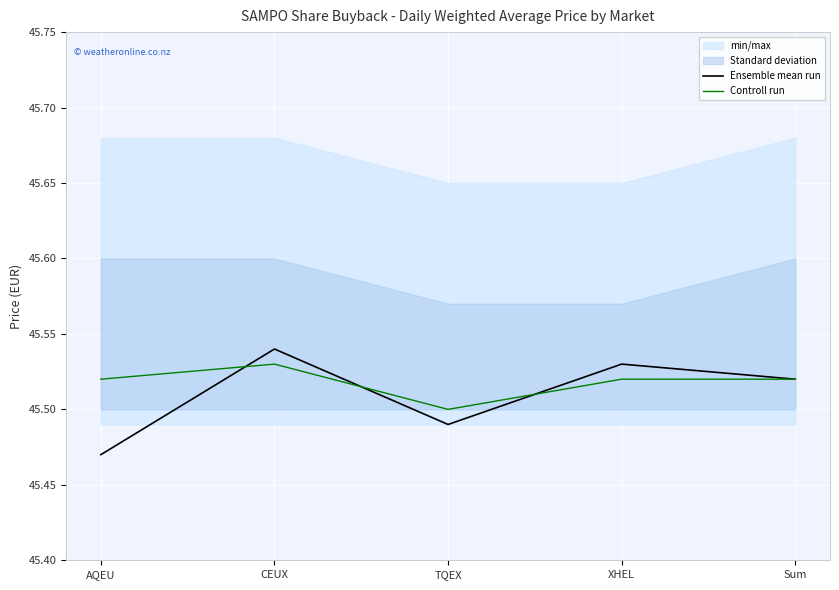

Is this an area chart (filled region under the line)?

No